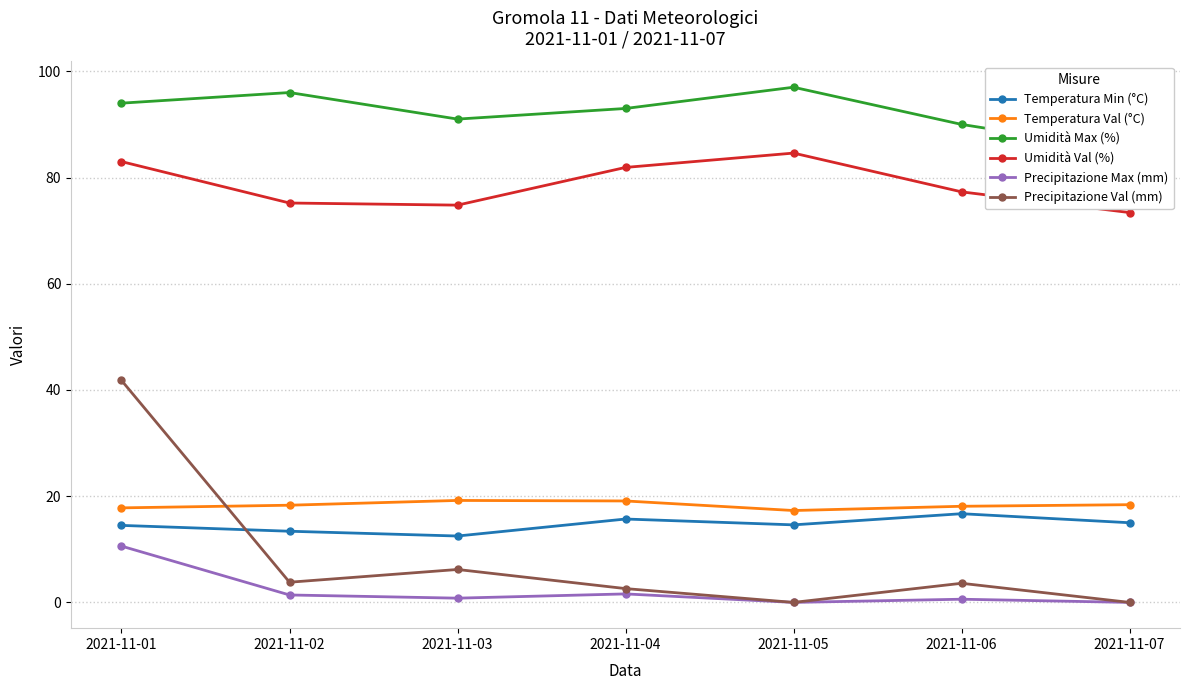

Rank the series by their maximum value, from highest to lowest.

Umidità Max (%), Umidità Val (%), Precipitazione Val (mm), Temperatura Val (°C), Temperatura Min (°C), Precipitazione Max (mm)